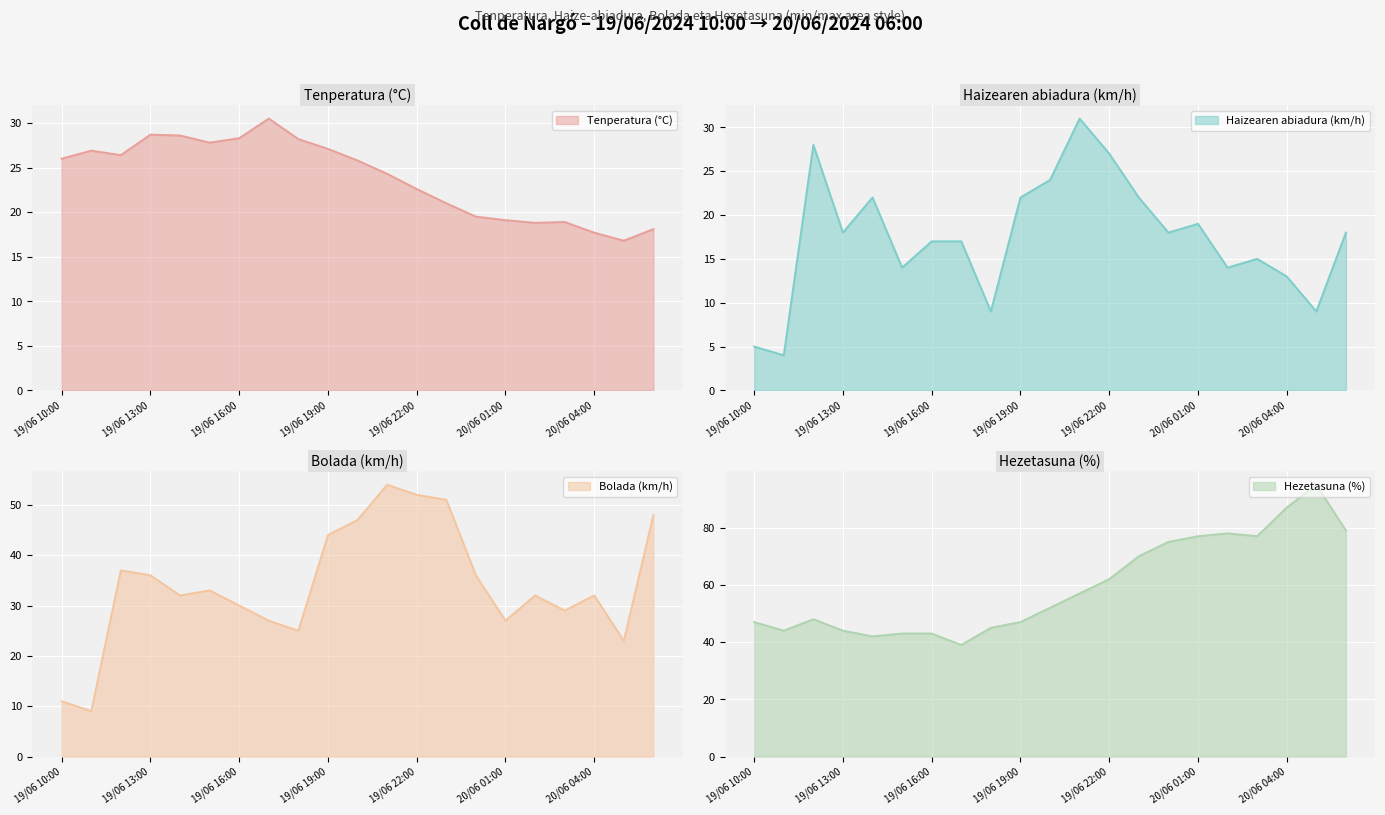

How many data points in Bolada (km/h) are above 32?

10